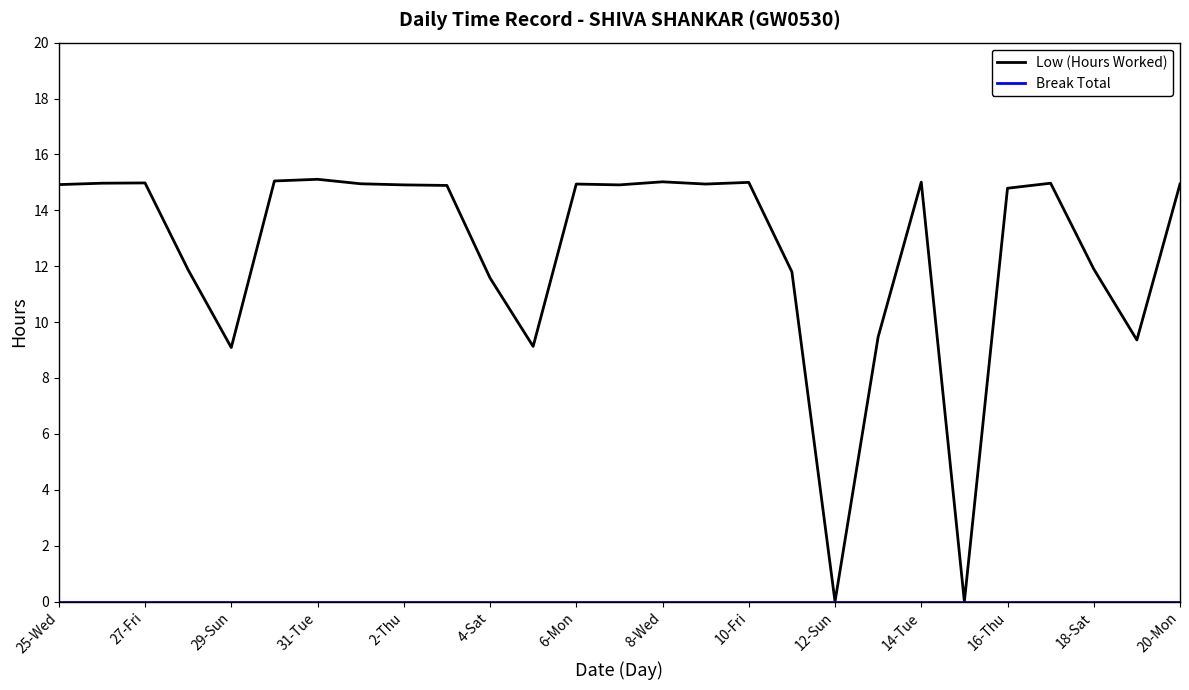

What is the highest value of the Low (Hours Worked) series?

15.1